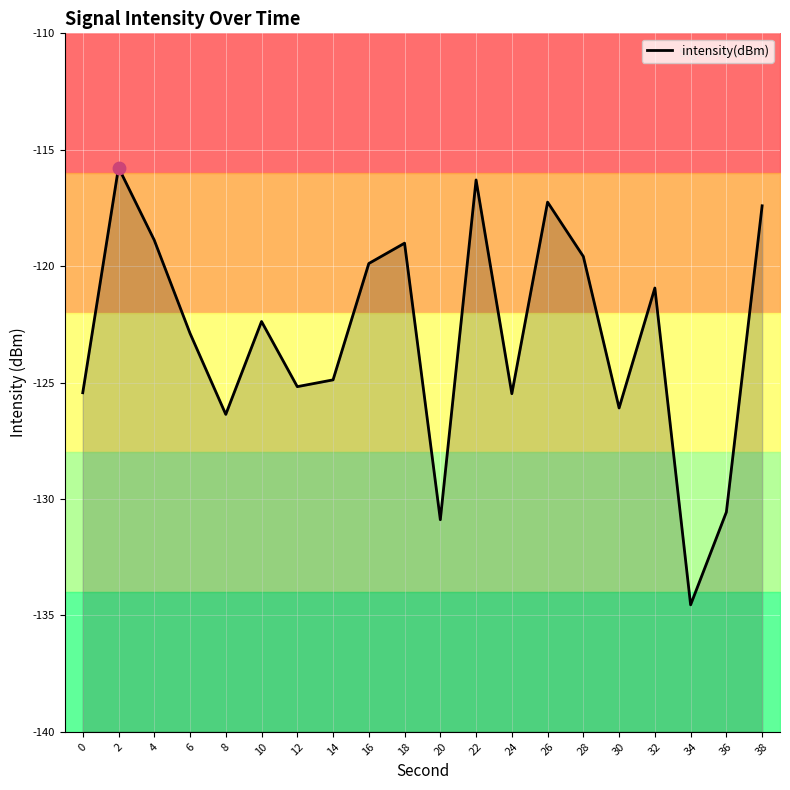

What is the change in value from 4 to 36?

-11.7